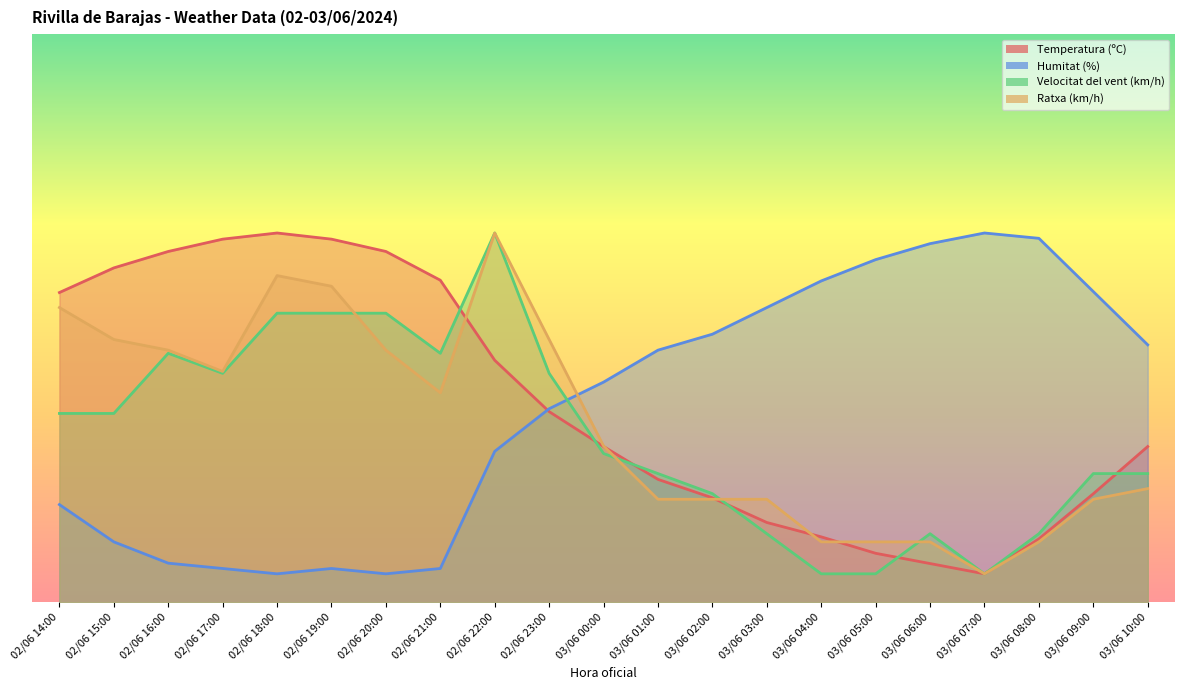

How many values in the Humitat (%) series exceed 38?

11